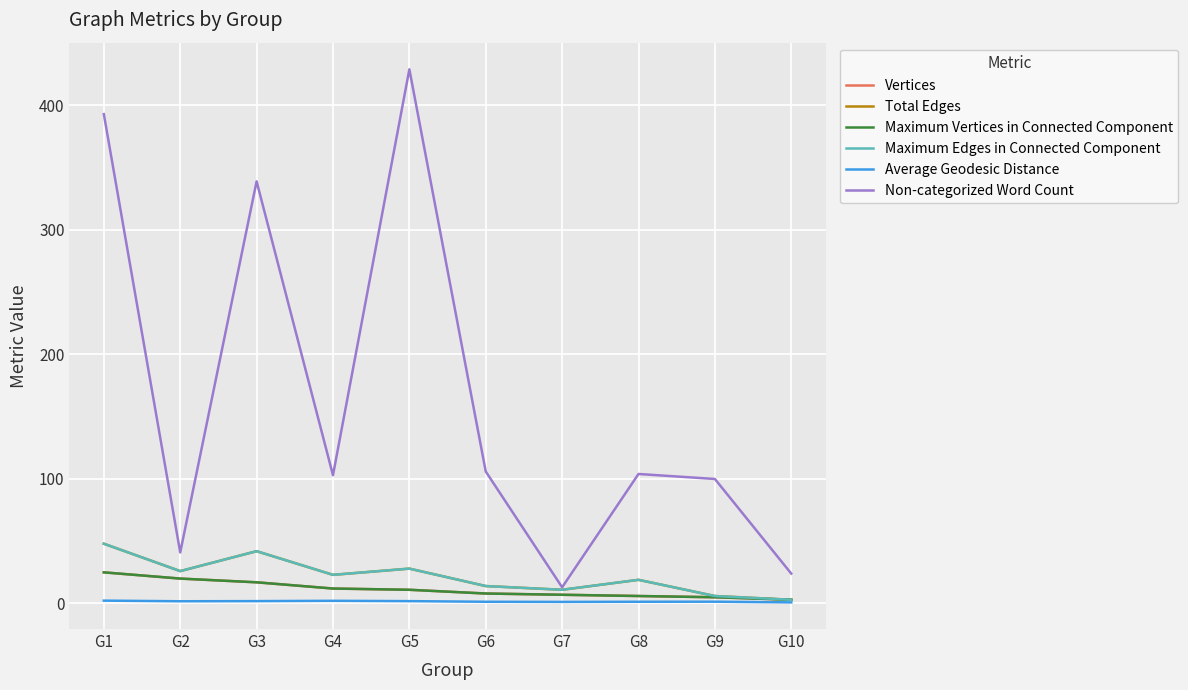

The value of Maximum Vertices in Connected Component at G7 is 9.8. True or false?

False